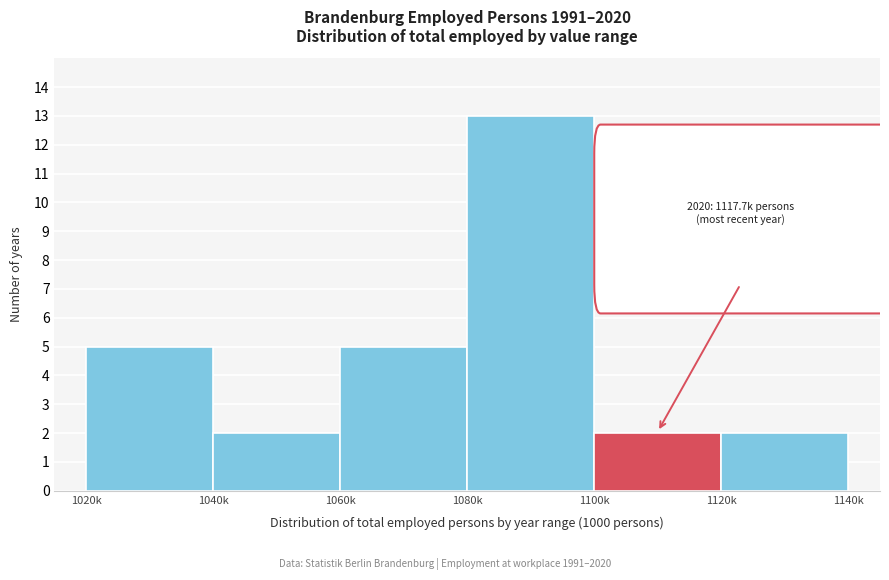

Reading left to right, list all the values displayed in this chart.

1020k=5	1040k=2	1060k=5	1080k=13	1100k=2	1120k=2